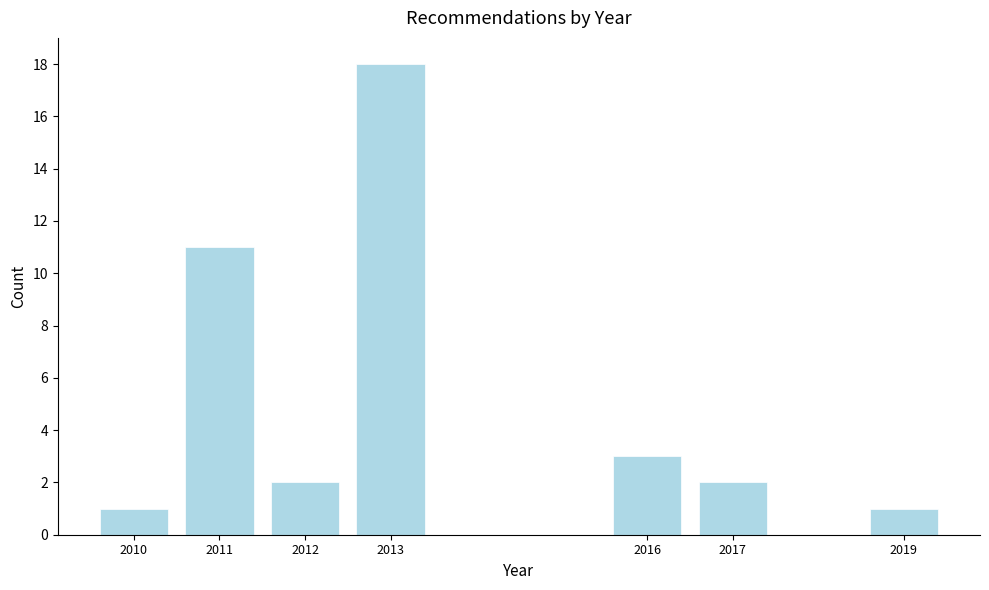

Reading right to left, transcribe all the data shown in this chart.

1	2	3	18	2	11	1